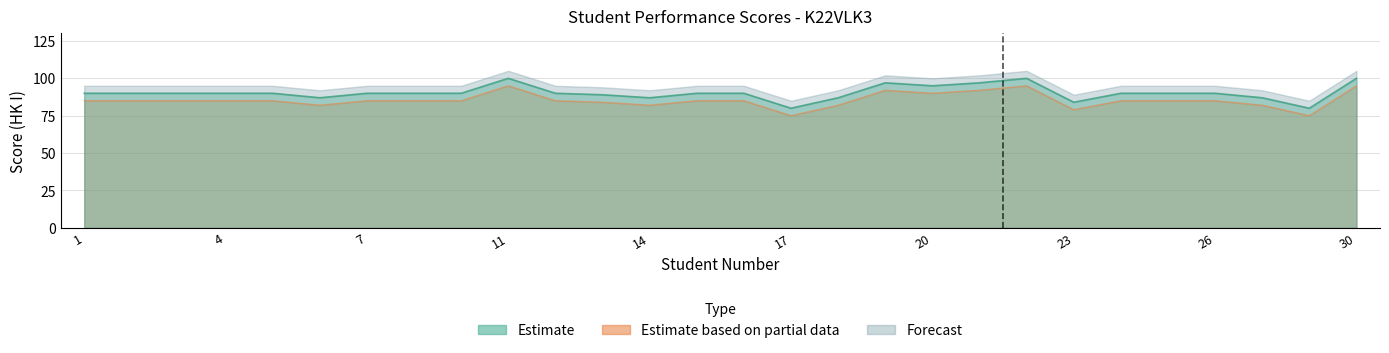

Rank the categories by Estimate value from lowest to highest.

17, 29, 23, 6, 14, 18, 27, 13, 1, 2, 3, 4, 5, 7, 8, 10, 12, 15, 16, 24, 25, 26, 20, 19, 21, 11, 22, 30